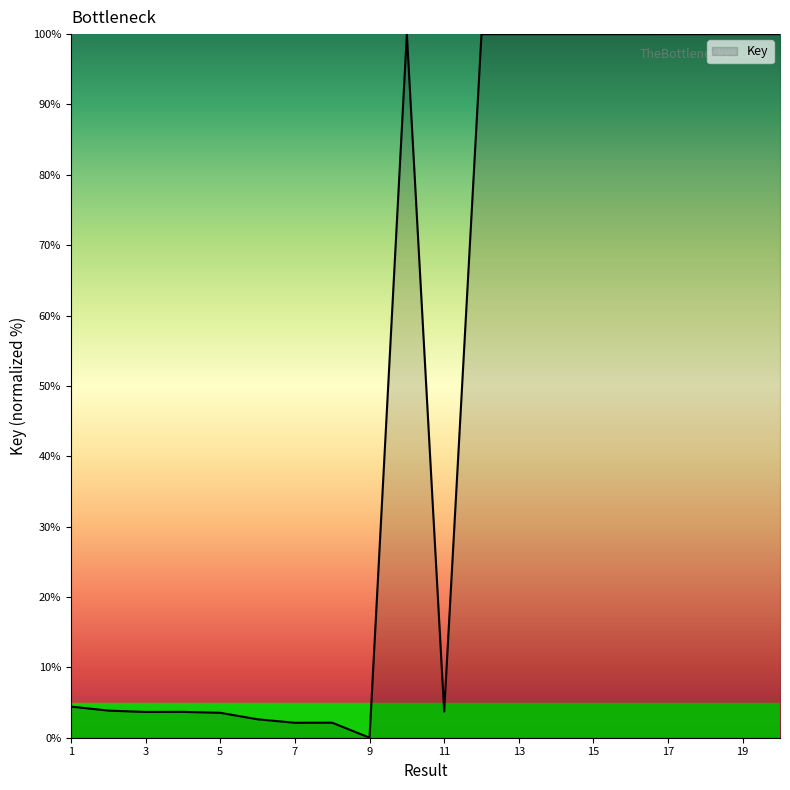

What is the difference between the maximum and minimum values?

100.0